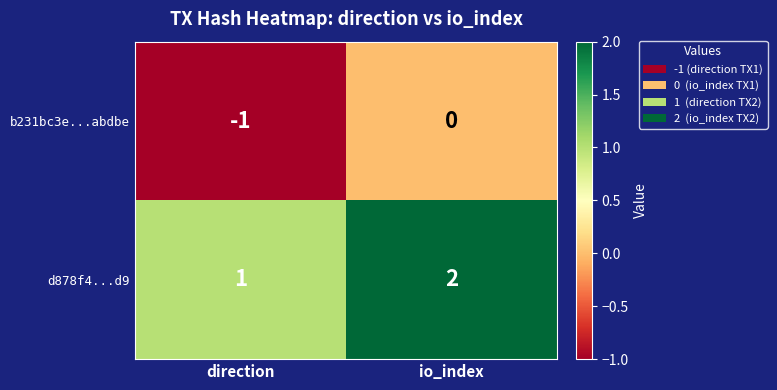

List the series in order of their overall mean, highest first.

d878f4...d9, b231bc3e...abdbe